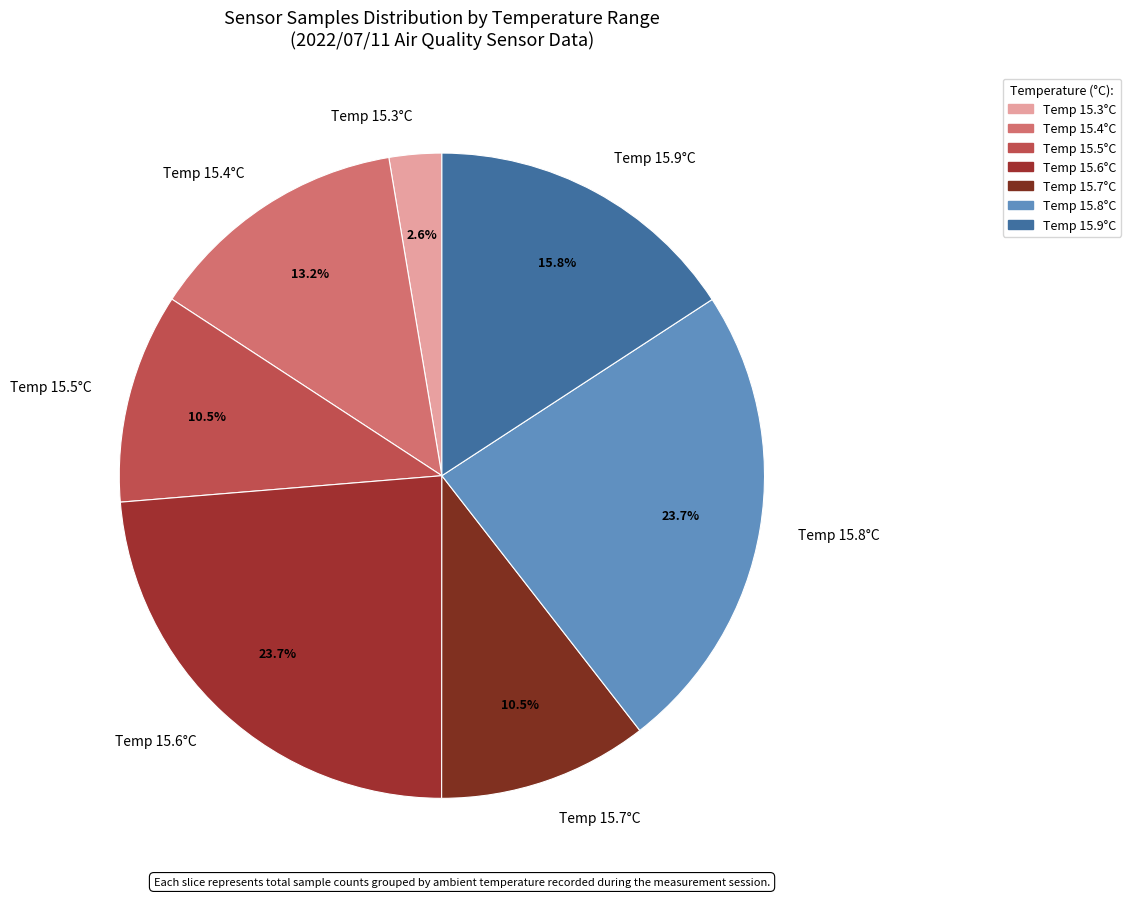

Which category has the smallest portion of the pie?

Temp 15.3°C